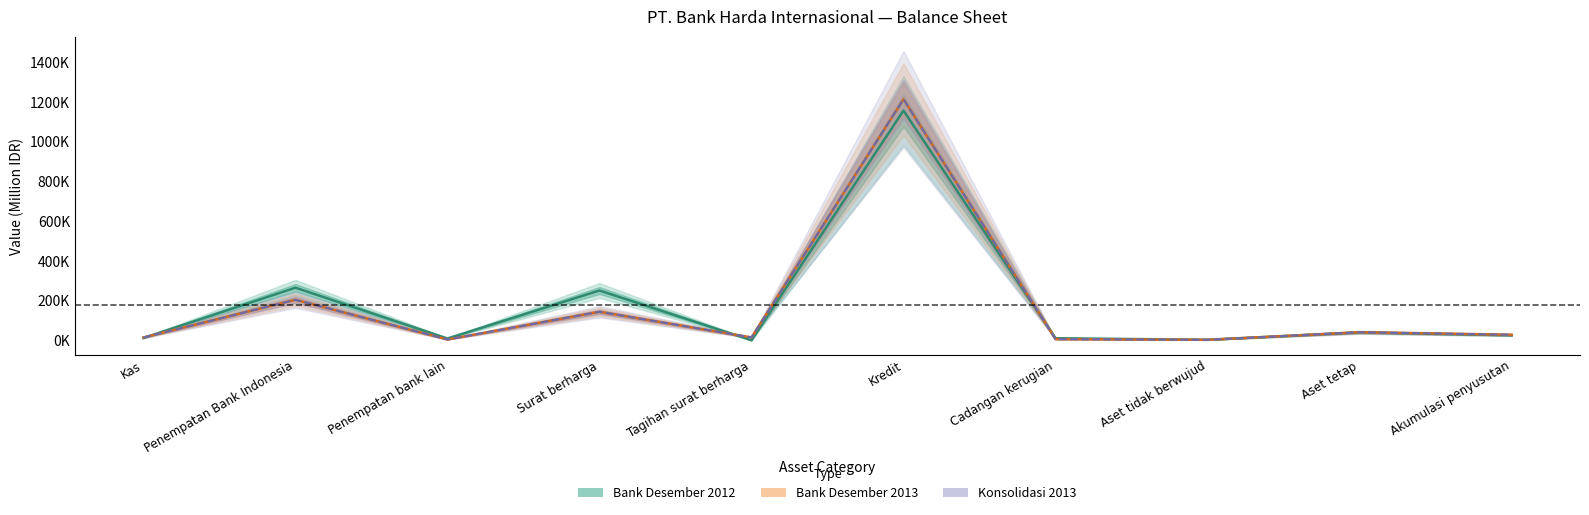

What is the value of the Bank Desember 2013 point at the 9th from the left?

40233